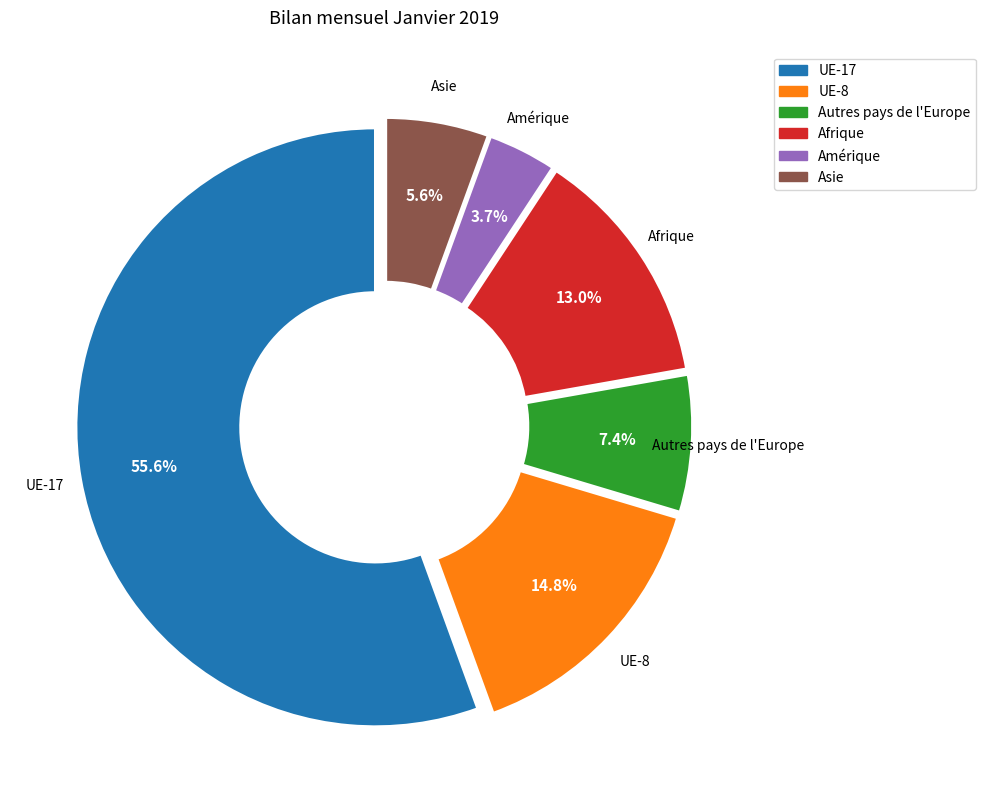

Does UE-17 account for over 50% of the chart?

Yes